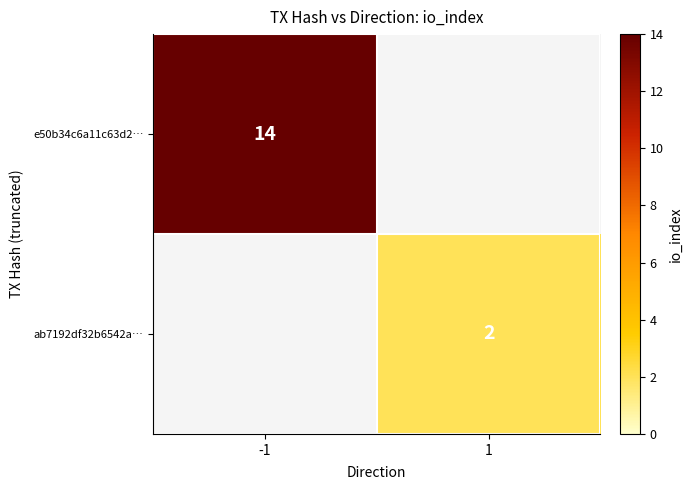

The ab7192df32b6542a… series shows 3 at 1. True or false?

False